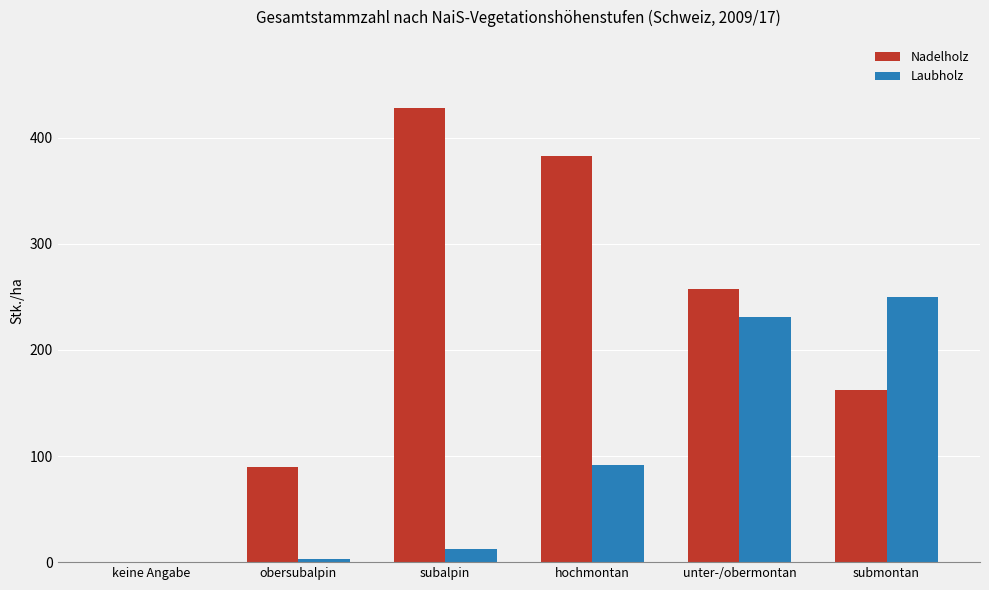

What value does the Laubholz series have at unter-/obermontan?

231